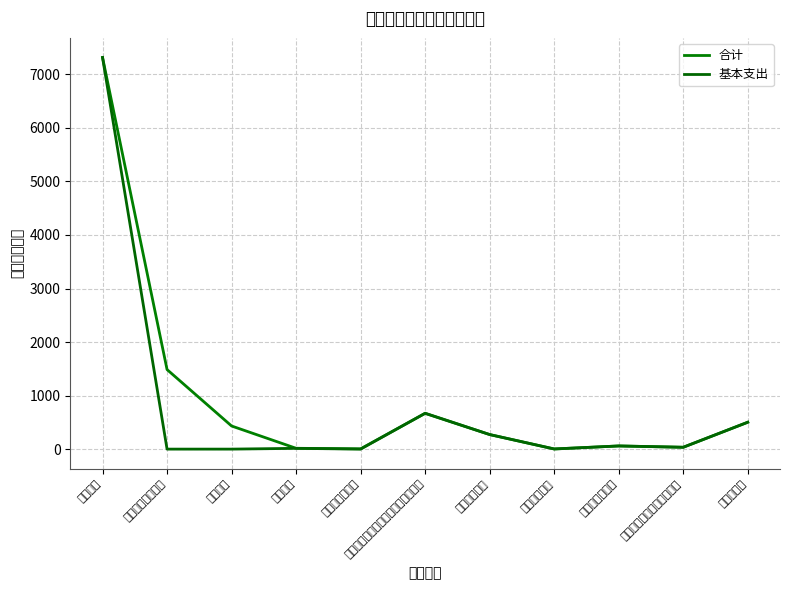

What is the average value of the 基本支出 series?

806.3